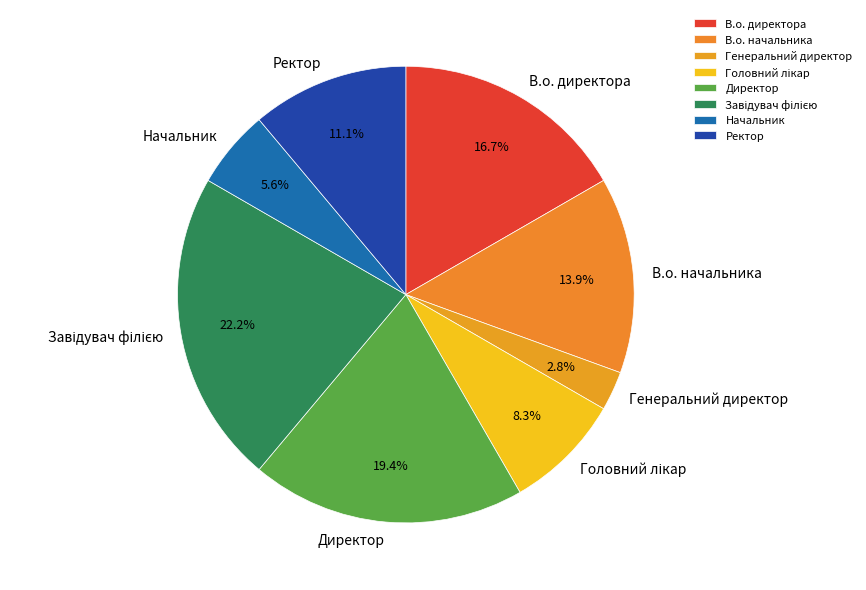

Which category has the smallest portion of the pie?

Генеральний директор